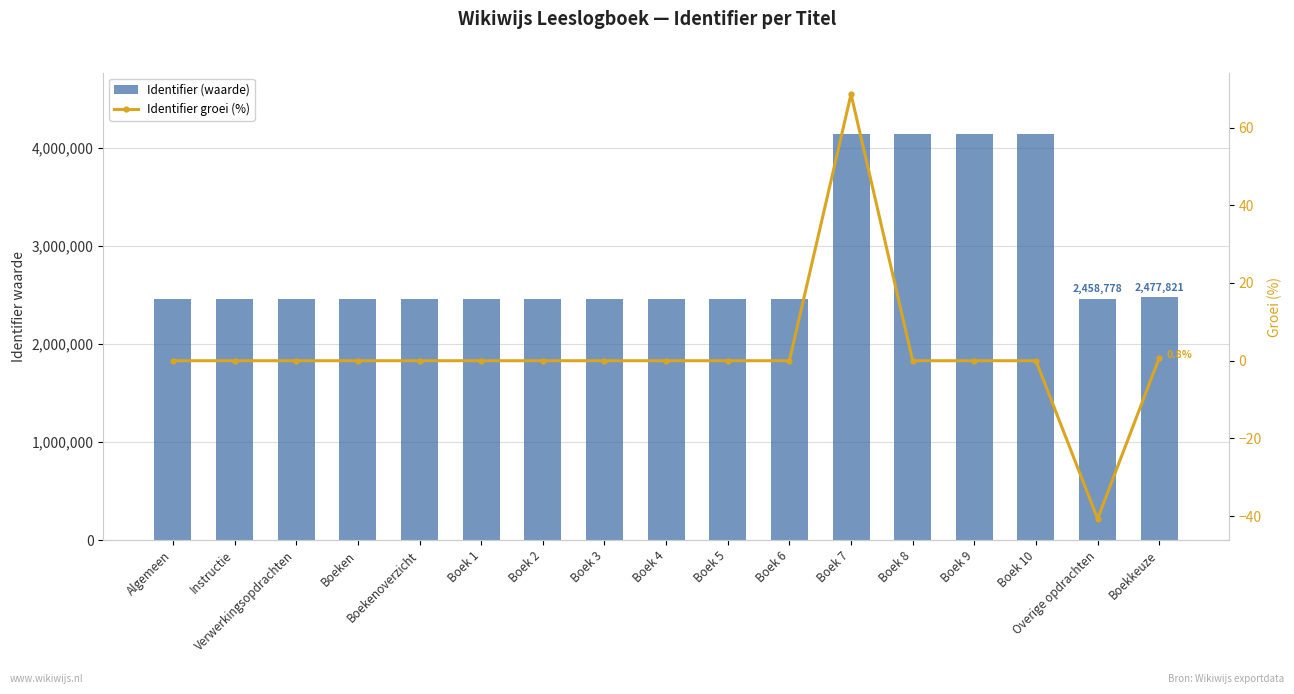

Which series has the largest total across all categories?

Identifier (waarde)